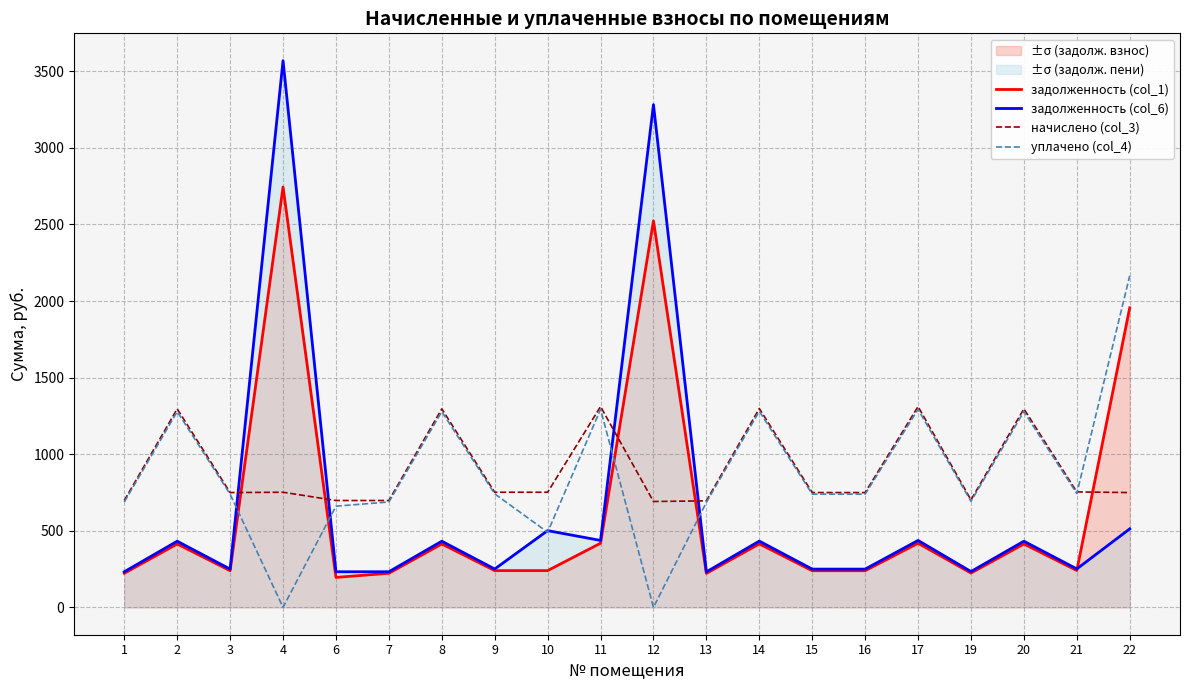

At which category does уплачено (col_4) reach its first local peak?

2